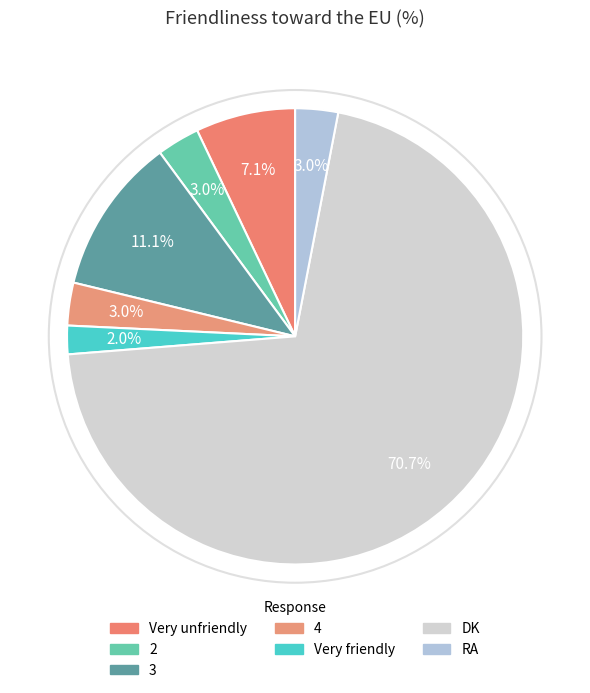

Which category has the biggest portion of the pie?

DK